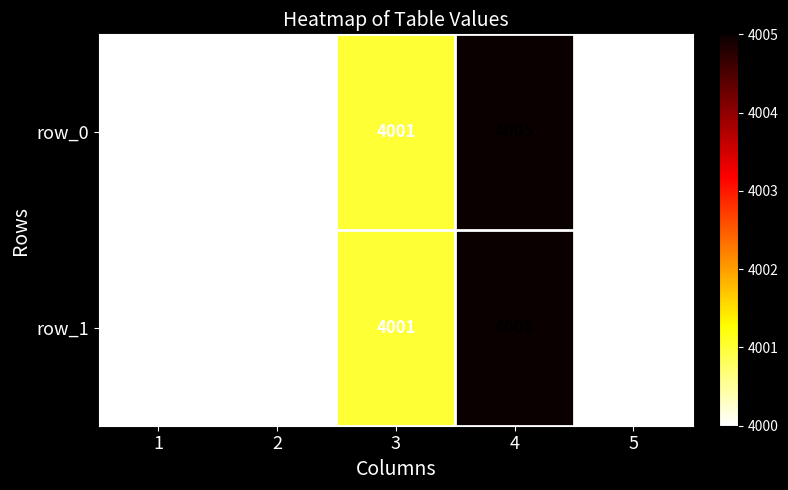

What is the smallest value displayed?

4000